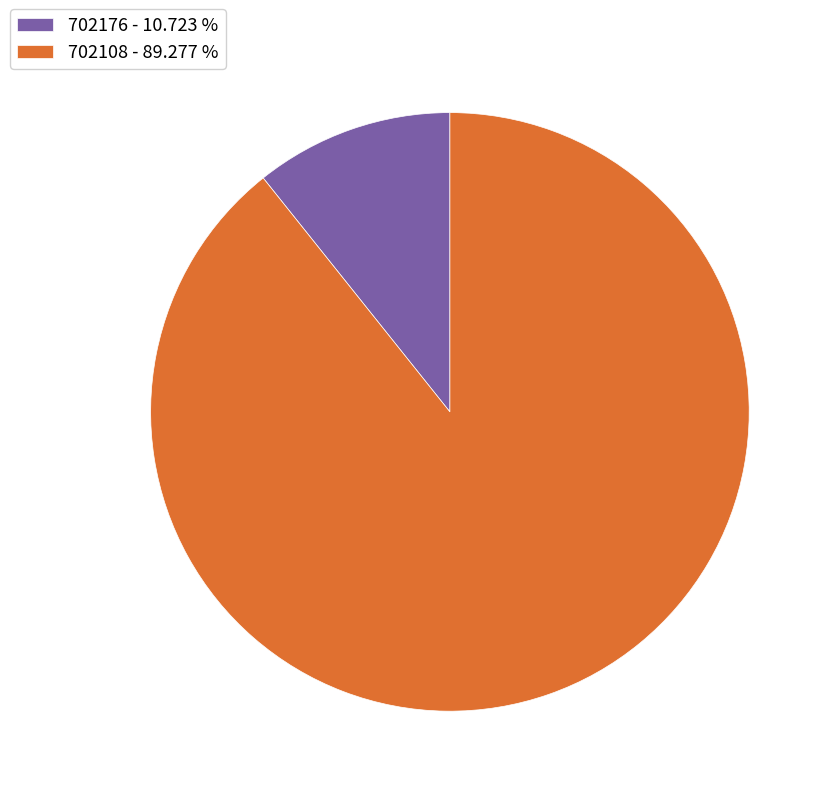

Between 702108 - 89.277 % and 702176 - 10.723 %, which is larger?

702108 - 89.277 %